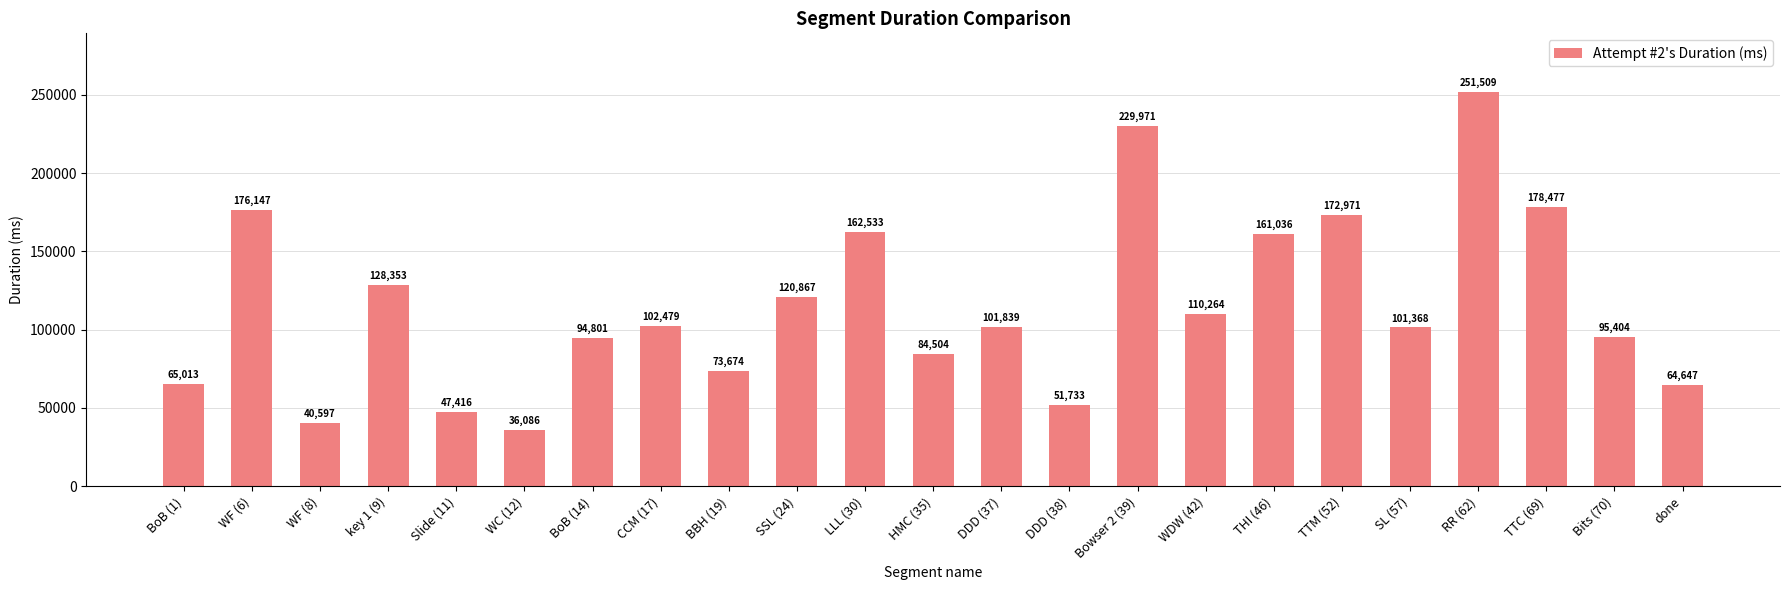

Reading right to left, extract all data points from this chart.

64647	95404	178477	251509	101368	172971	161036	110264	229971	51733	101839	84504	162533	120867	73674	102479	94801	36086	47416	128353	40597	176147	65013